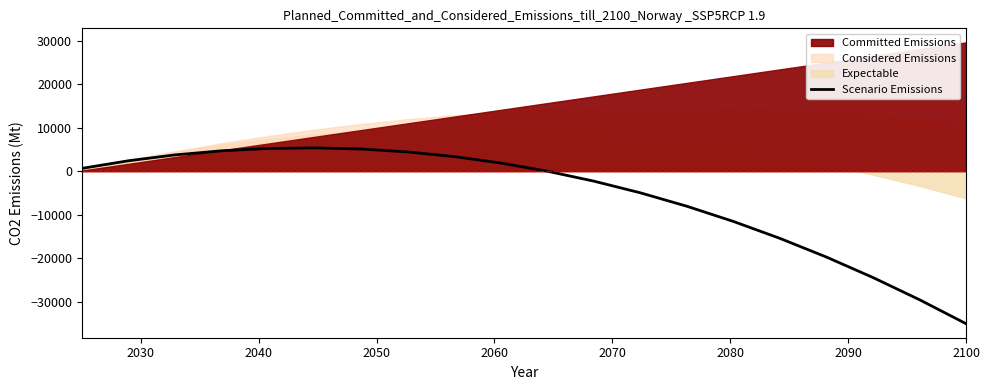

What is the average value?

-5721.5